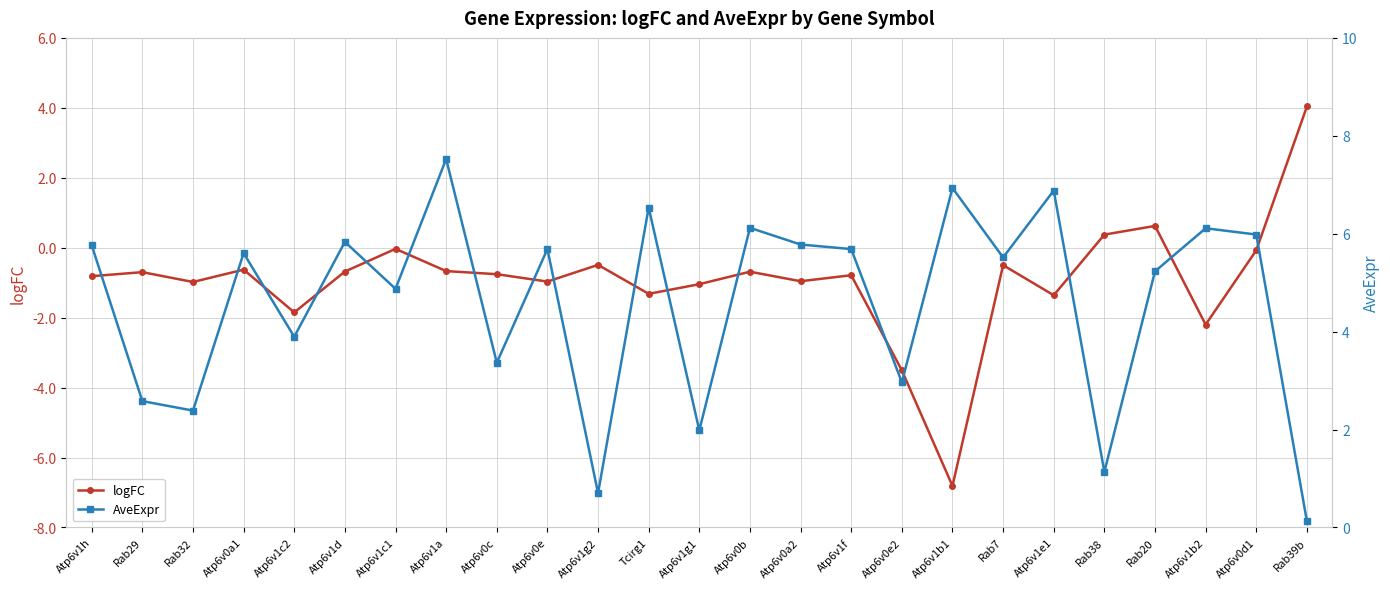

Which series has the widest spread of values?

logFC